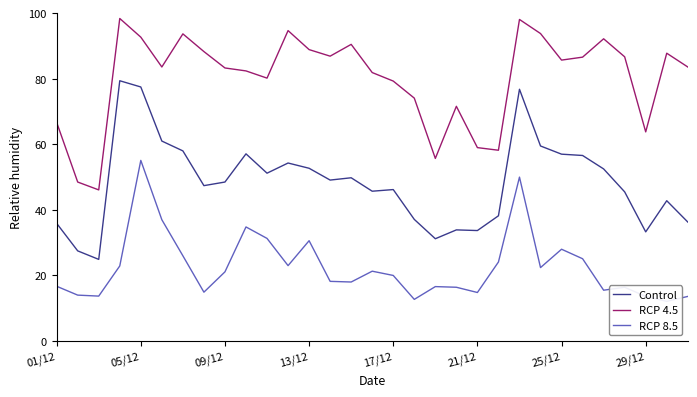

Does the chart display data point markers on the line(s)?

No